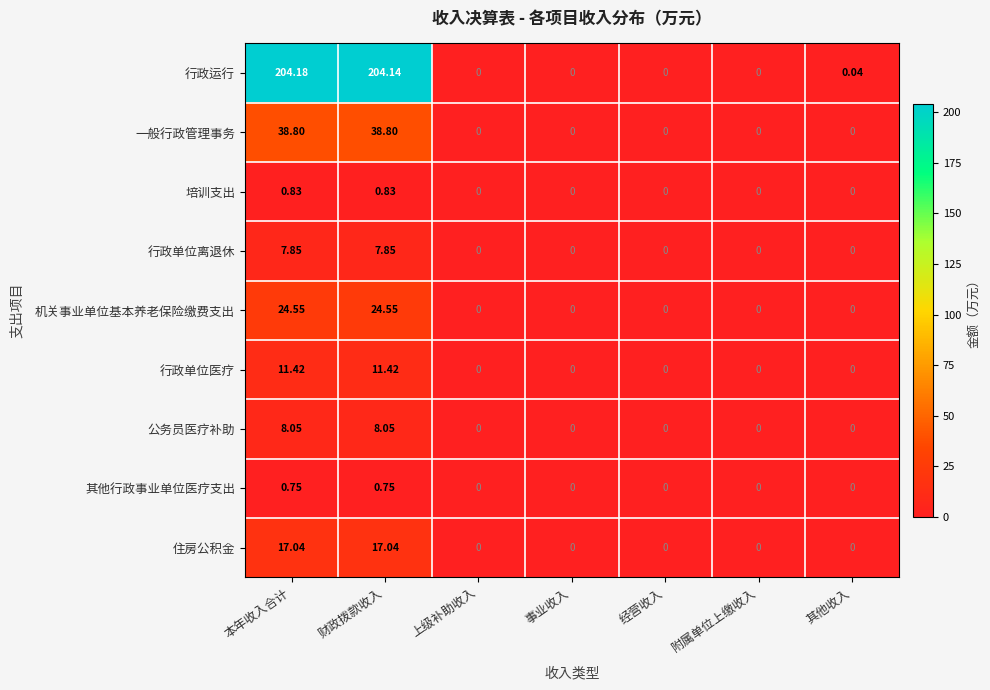

Between 财政拨款收入 and 上级补助收入, which series saw the biggest shift?

行政运行